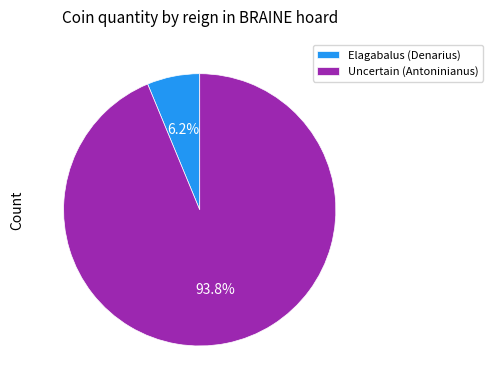

Which slice represents more than half of the pie?

Uncertain (Antoninianus)